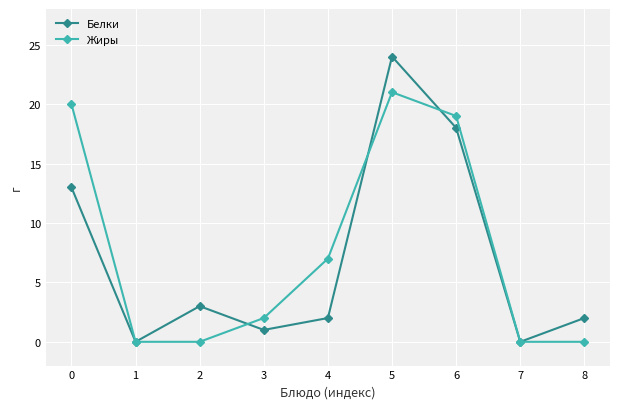

What is the greatest value displayed?

24